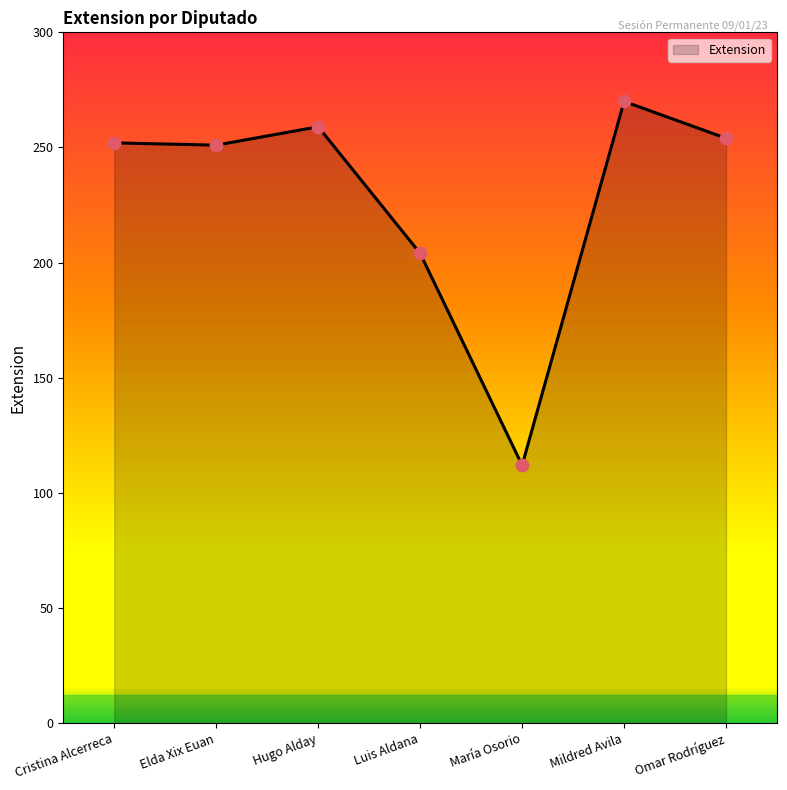

Which has a higher value, María Osorio or Mildred Avila?

Mildred Avila